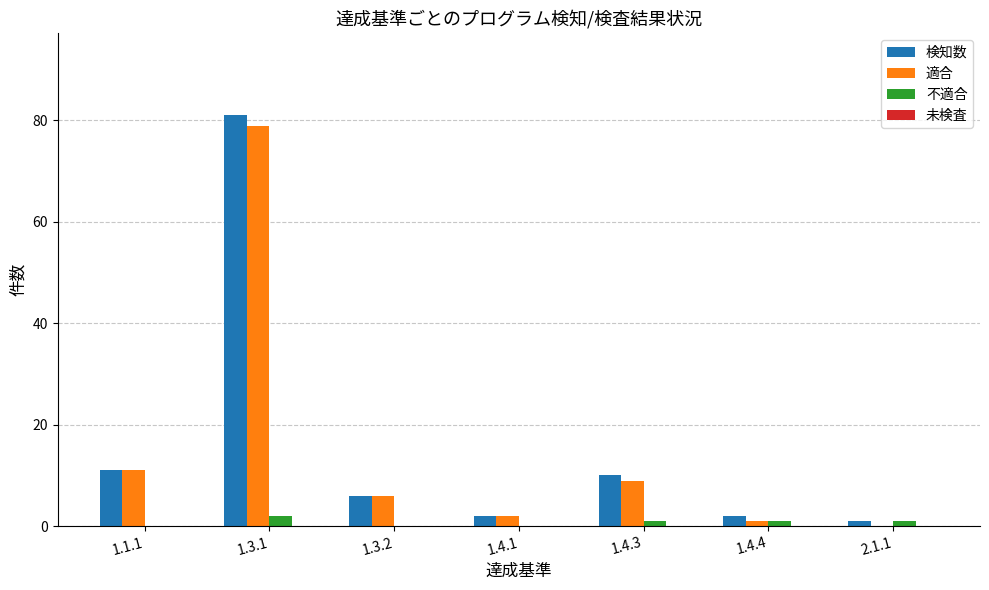

What is the maximum value for 不適合?

2